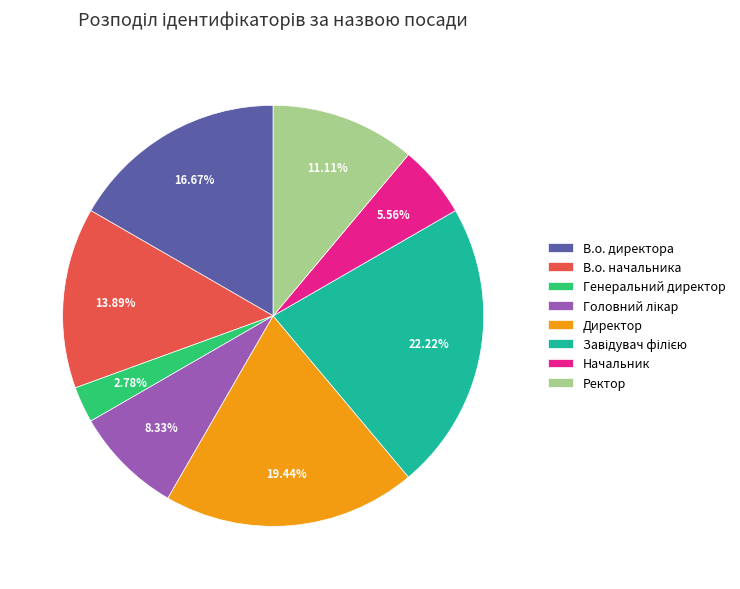

Does any single category account for the majority?

No